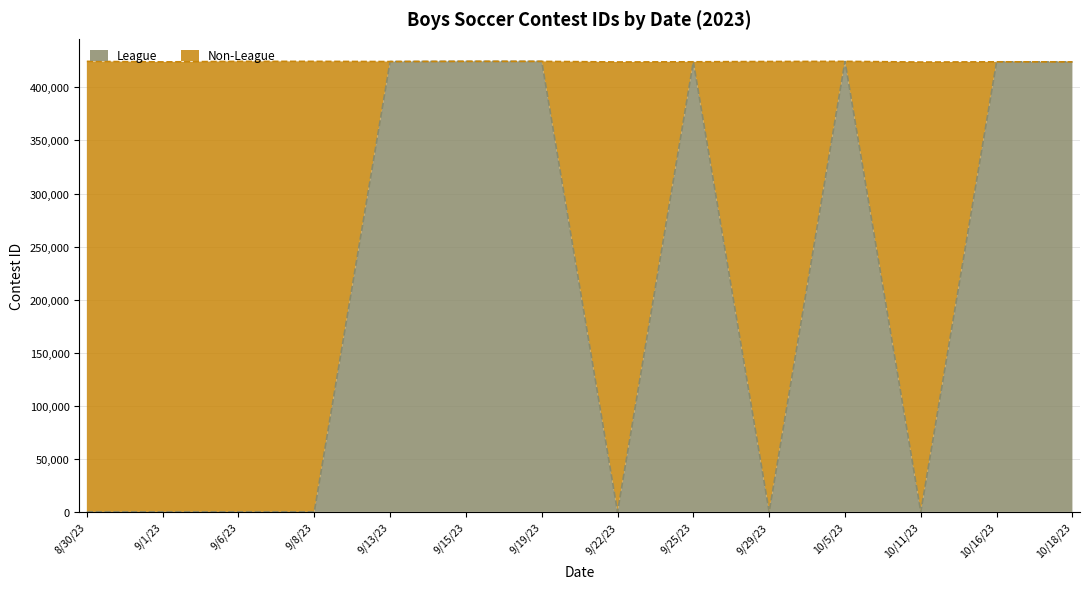

Where is the first local minimum?

9/22/23